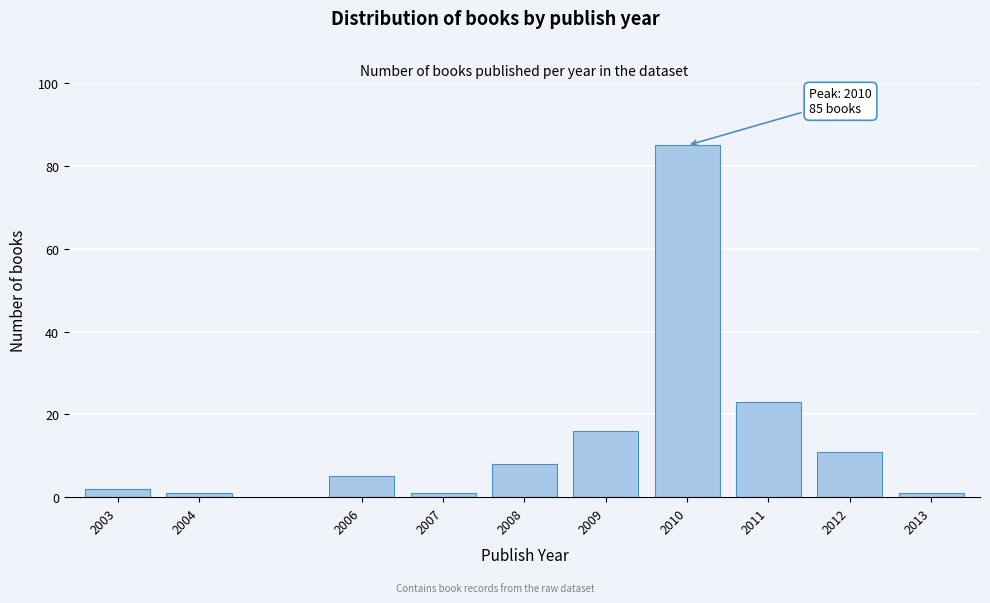

Reading left to right, what are all the values shown in this chart?

2003=2	2004=1	2006=5	2007=1	2008=8	2009=16	2010=85	2011=23	2012=11	2013=1